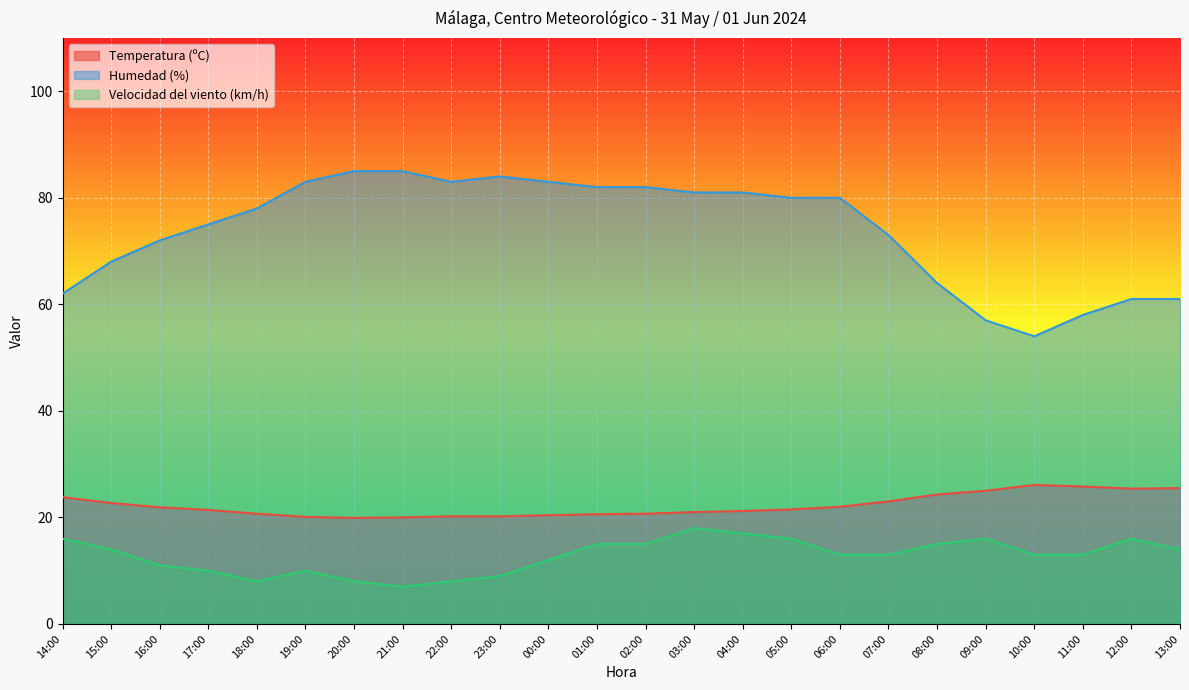

True or false: Humedad (%) has a value of 16.0 at 14:00.

False